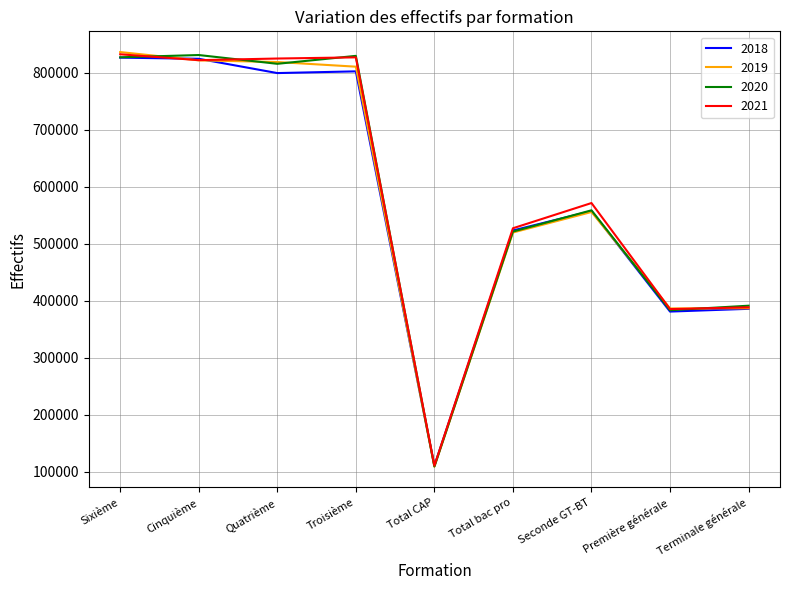

What is the sum of all 2018 values?

5210544